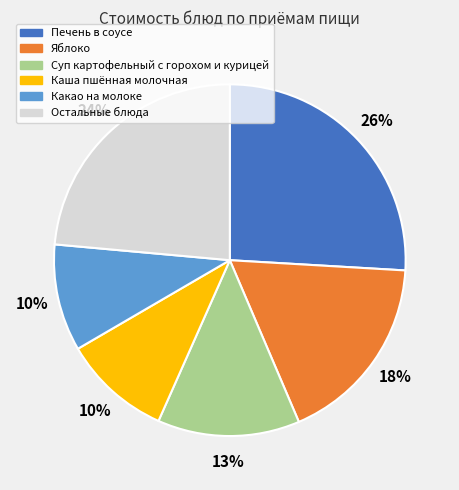

Count the number of slices in the pie.

6